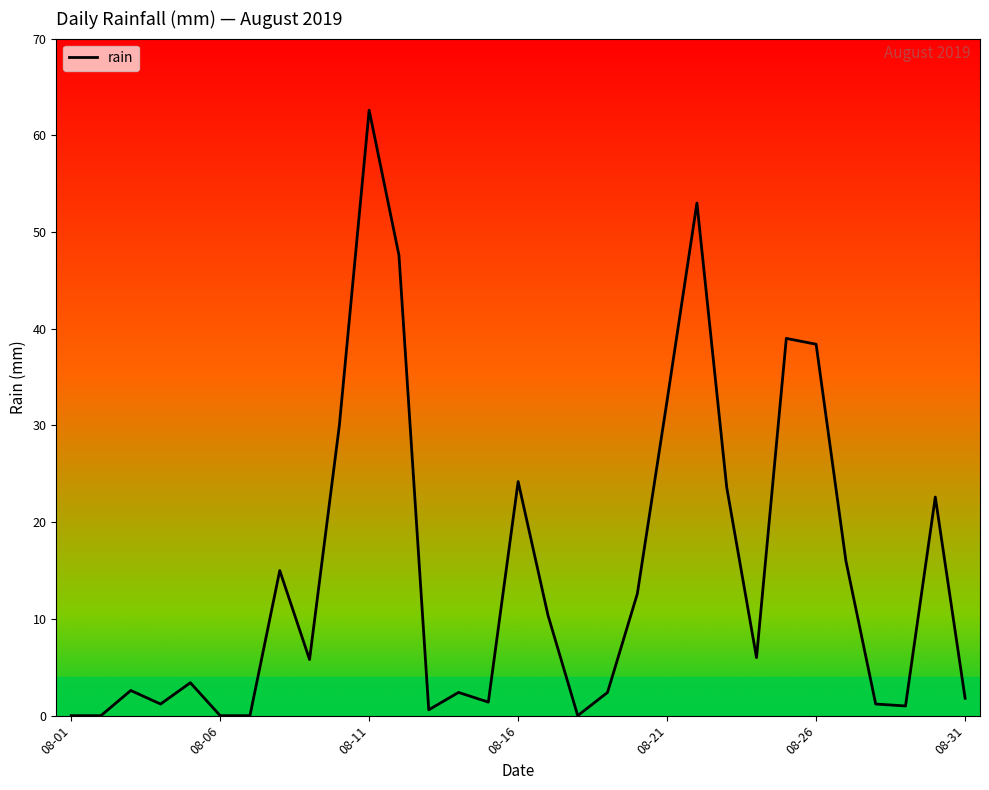

What is the greatest value displayed?

62.6